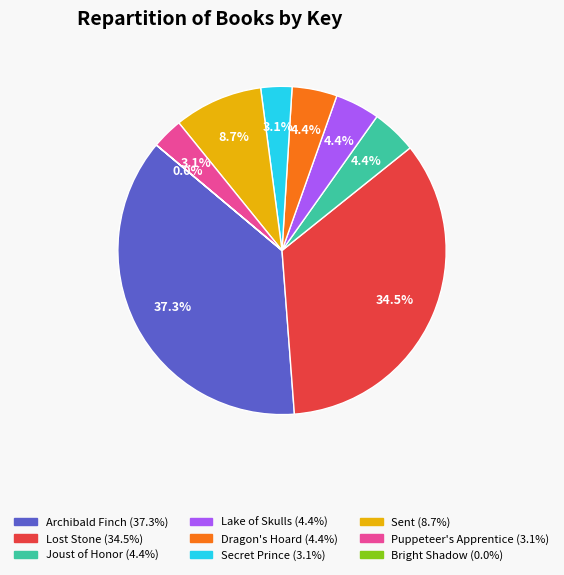

Is there a majority slice in this chart?

No